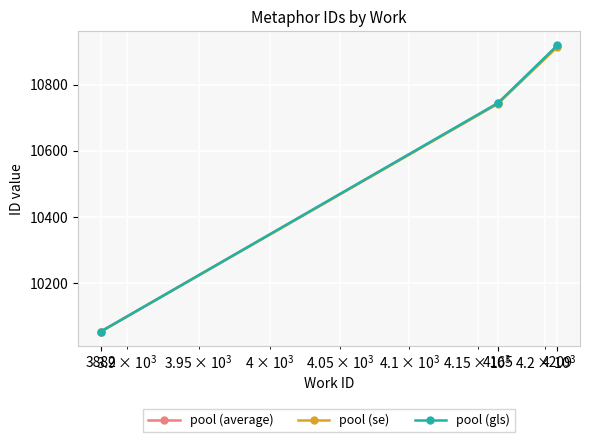

What is the maximum value shown in the chart?

10918.0